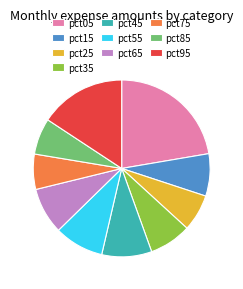

Between pct25 and pct65, which is larger?

pct65